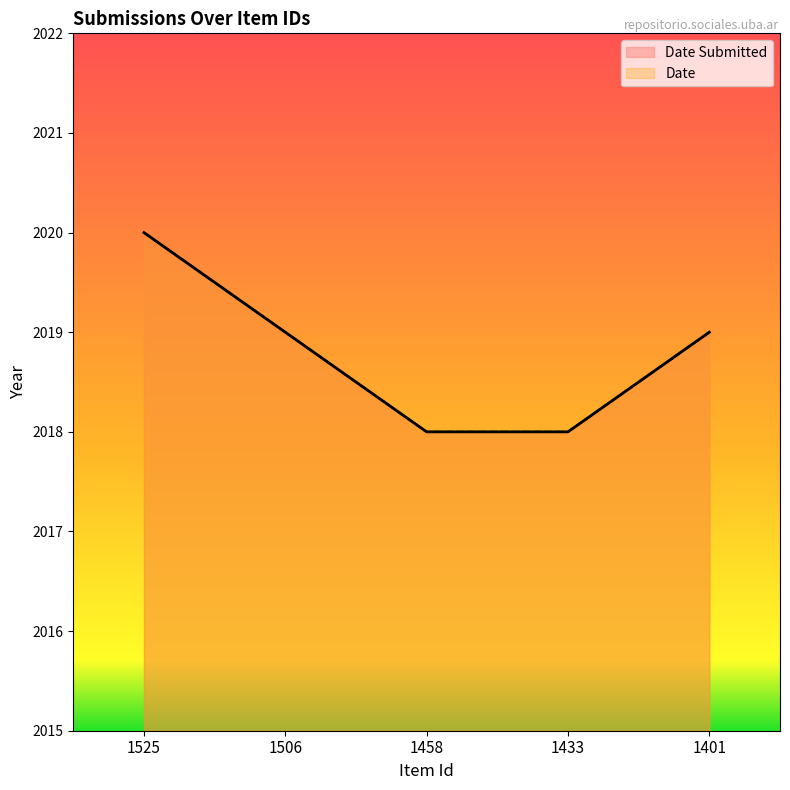

Reading left to right, what are all the values shown in this chart?

Date Submitted: 1525=2020	1506=2019	1458=2018	1433=2018	1401=2019
Date: 1525=2020	1506=2019	1458=2018	1433=2018	1401=2019